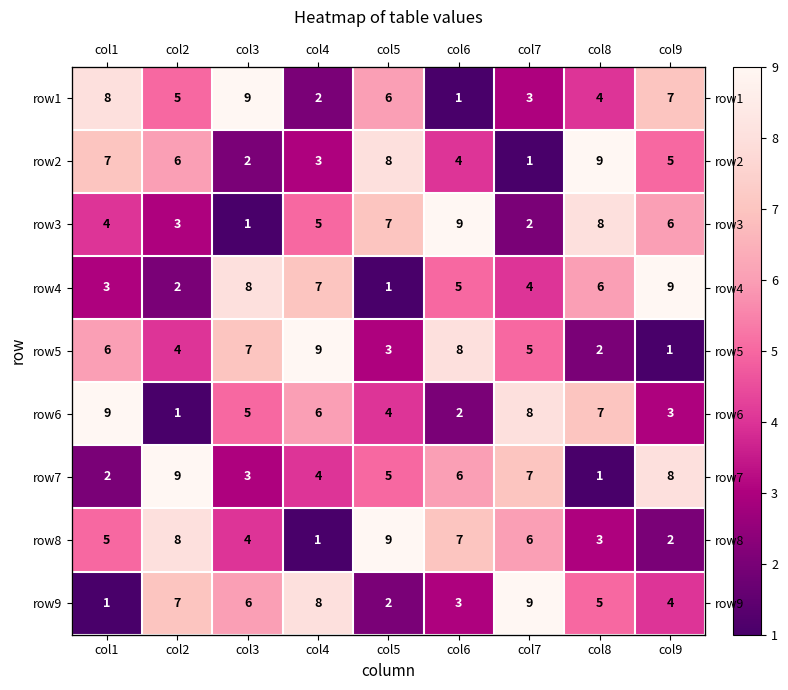

Rank the series at col9 from highest to lowest value.

row4, row7, row1, row3, row2, row9, row6, row8, row5